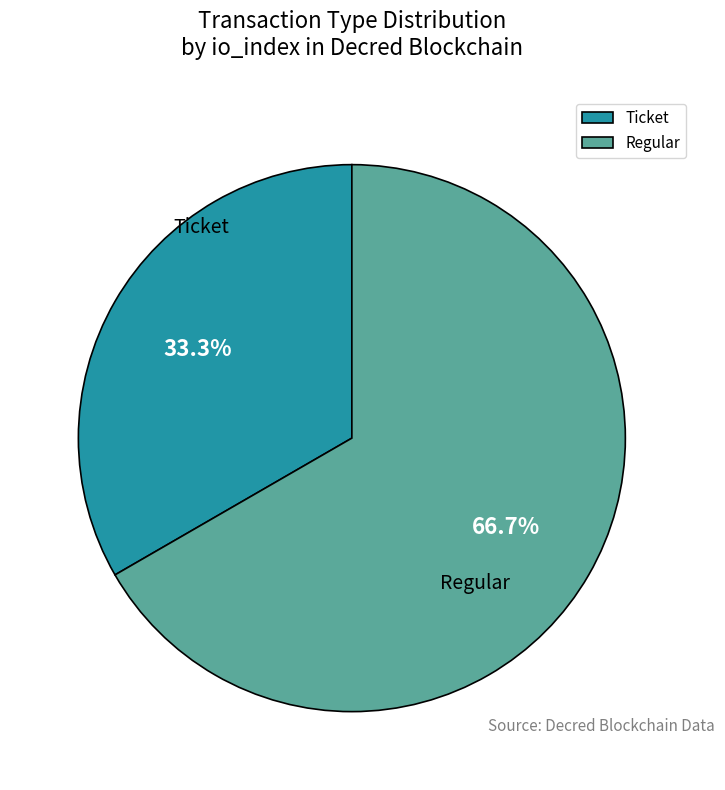

Count the number of slices in the pie.

2